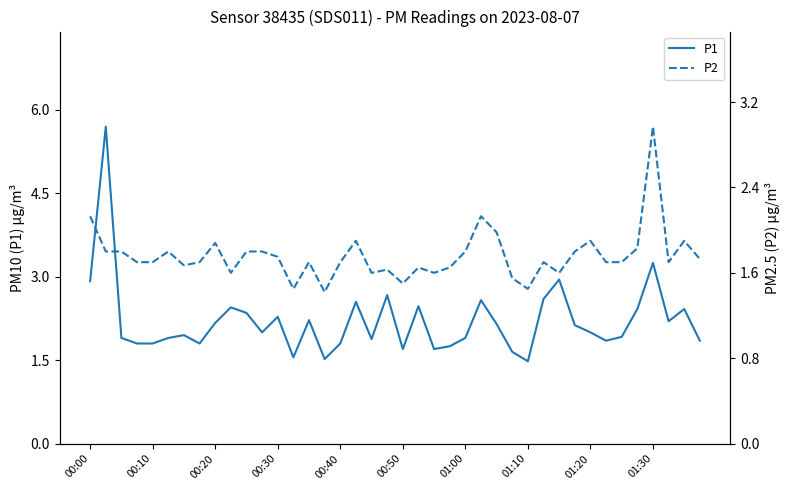

What is the difference between the maximum and minimum values in the P1 series?

4.2